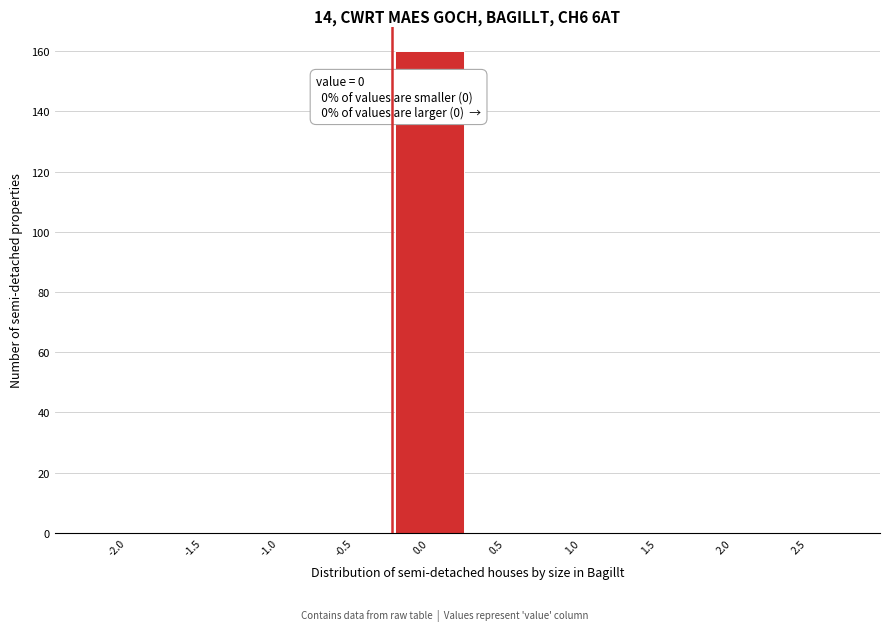

Reading left to right, extract all data points from this chart.

-2.0=0	-1.5=0	-1.0=0	-0.5=0	0.0=160	0.5=0	1.0=0	1.5=0	2.0=0	2.5=0